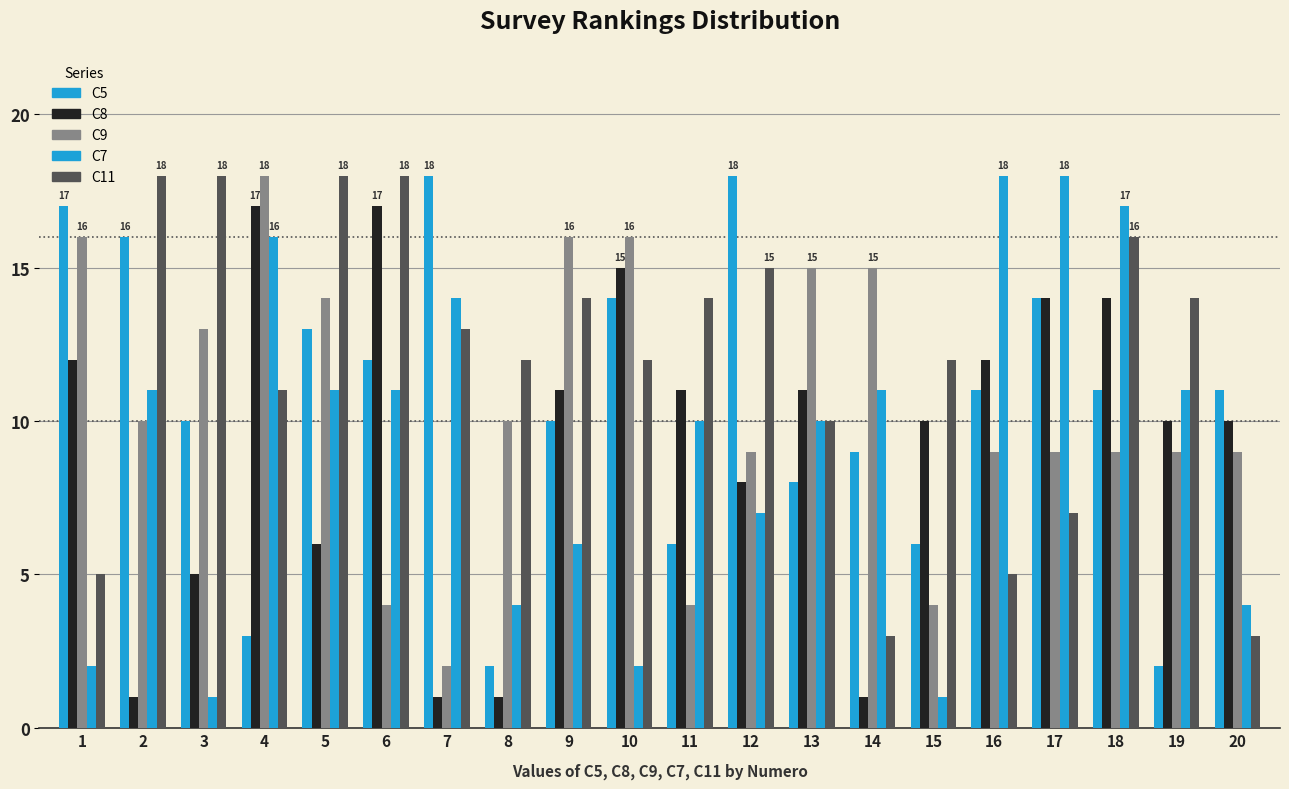

Reading right to left, what are all the values shown in this chart?

C5: 20=11	19=2	18=11	17=14	16=11	15=6	14=9	13=8	12=18	11=6	10=14	9=10	8=2	7=18	6=12	5=13	4=3	3=10	2=16	1=17
C8: 20=10	19=10	18=14	17=14	16=12	15=10	14=1	13=11	12=8	11=11	10=15	9=11	8=1	7=1	6=17	5=6	4=17	3=5	2=1	1=12
C9: 20=9	19=9	18=9	17=9	16=9	15=4	14=15	13=15	12=9	11=4	10=16	9=16	8=10	7=2	6=4	5=14	4=18	3=13	2=10	1=16
C7: 20=4	19=11	18=17	17=18	16=18	15=1	14=11	13=10	12=7	11=10	10=2	9=6	8=4	7=14	6=11	5=11	4=16	3=1	2=11	1=2
C11: 20=3	19=14	18=16	17=7	16=5	15=12	14=3	13=10	12=15	11=14	10=12	9=14	8=12	7=13	6=18	5=18	4=11	3=18	2=18	1=5